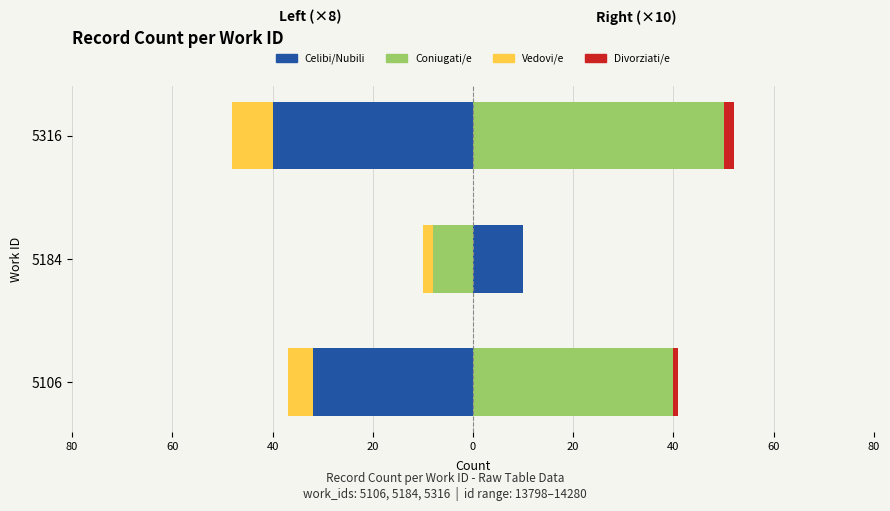

Between 5184 and 5106, which is larger?

5184